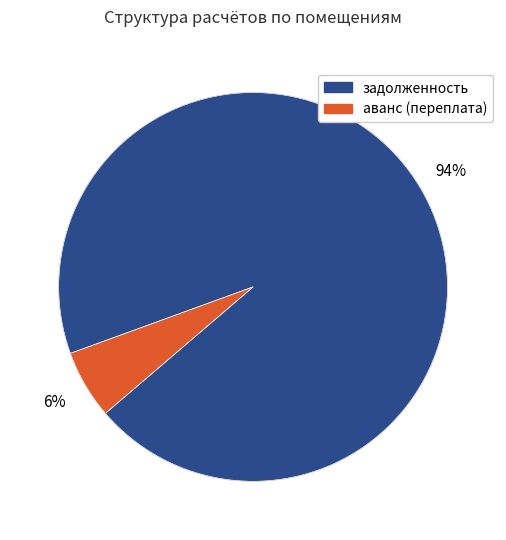

How many segments does this pie chart have?

2